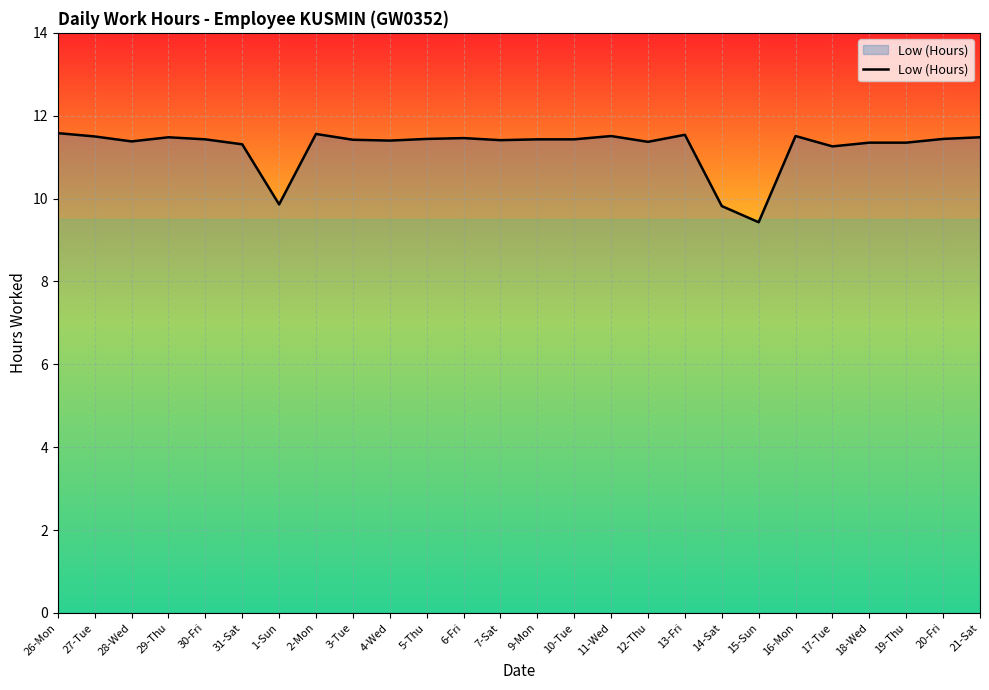

What is the sum of the values at 26-Mon and 6-Fri?

23.0